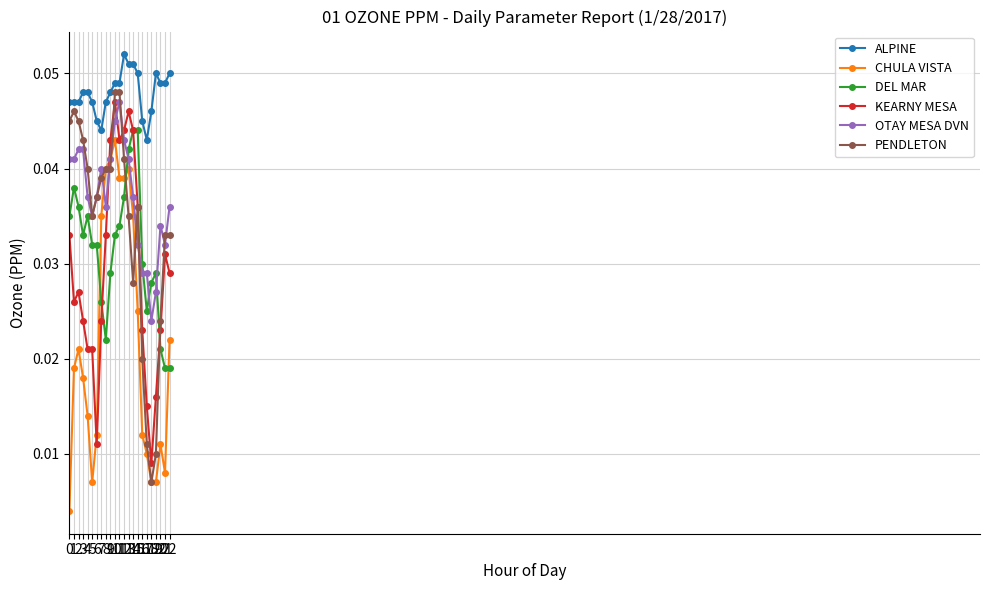

At which category is the sum across all series the highest?

10